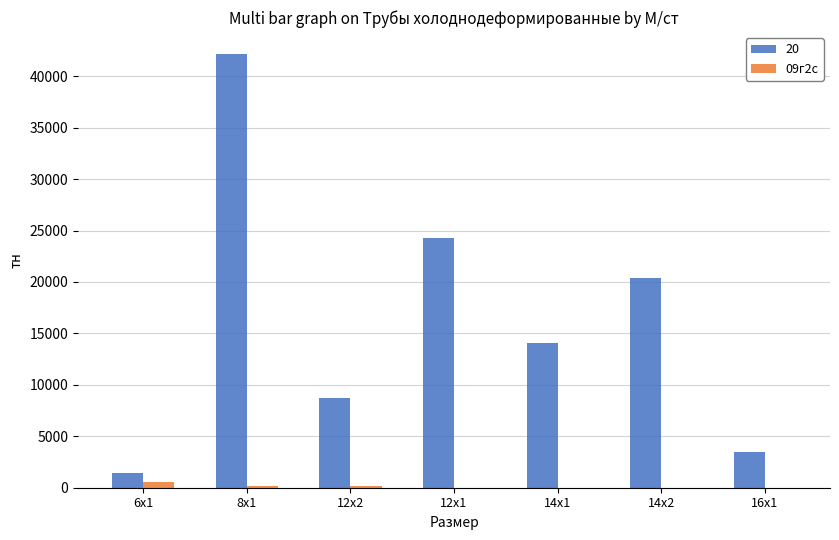

What is the highest value of the 20 series?

42181.3